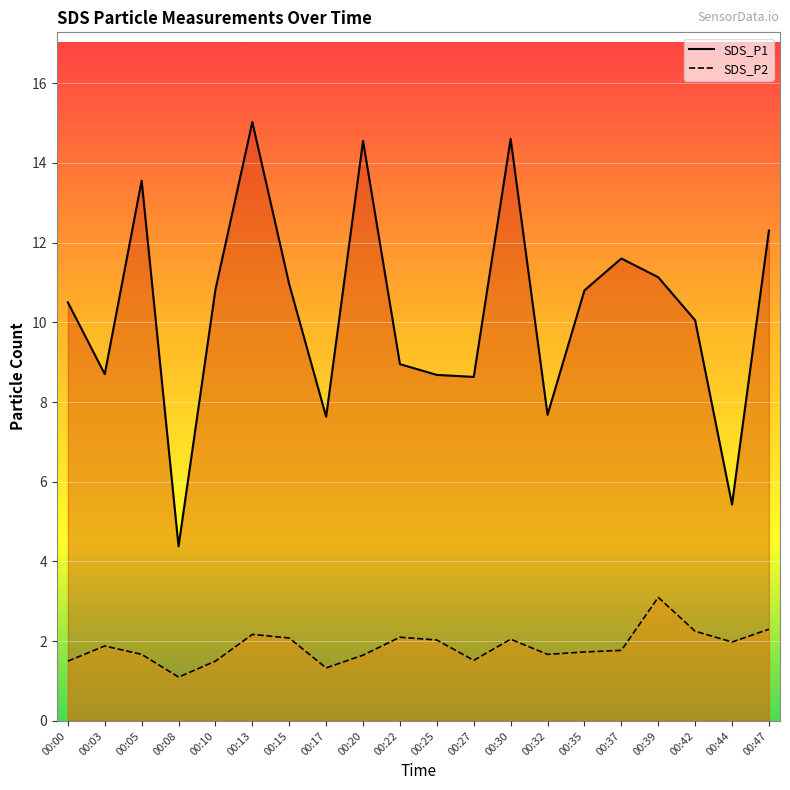

True or false: SDS_P1 and SDS_P2 cross at least once.

False